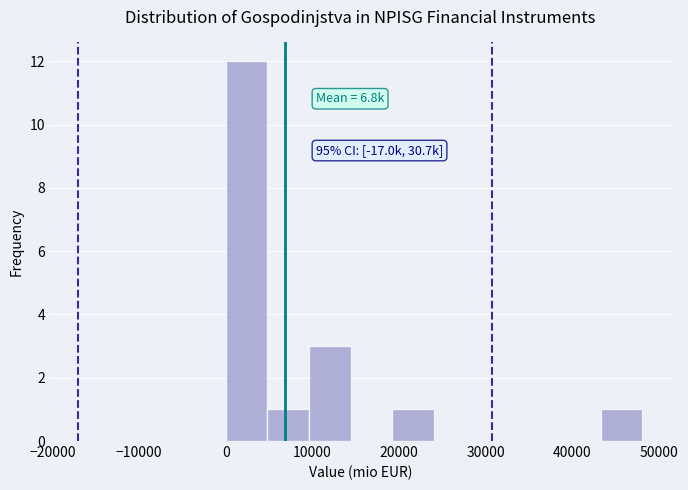

Which range on the x-axis has the tallest bar?

0 to 5000